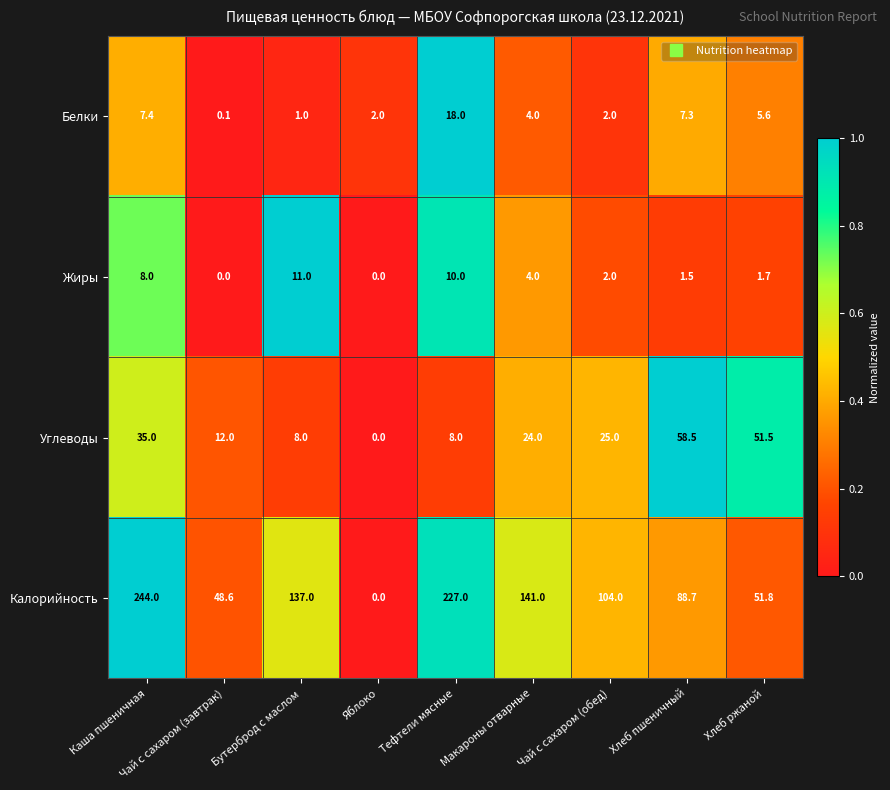

Read the Белки value at Каша пшеничная.

7.4